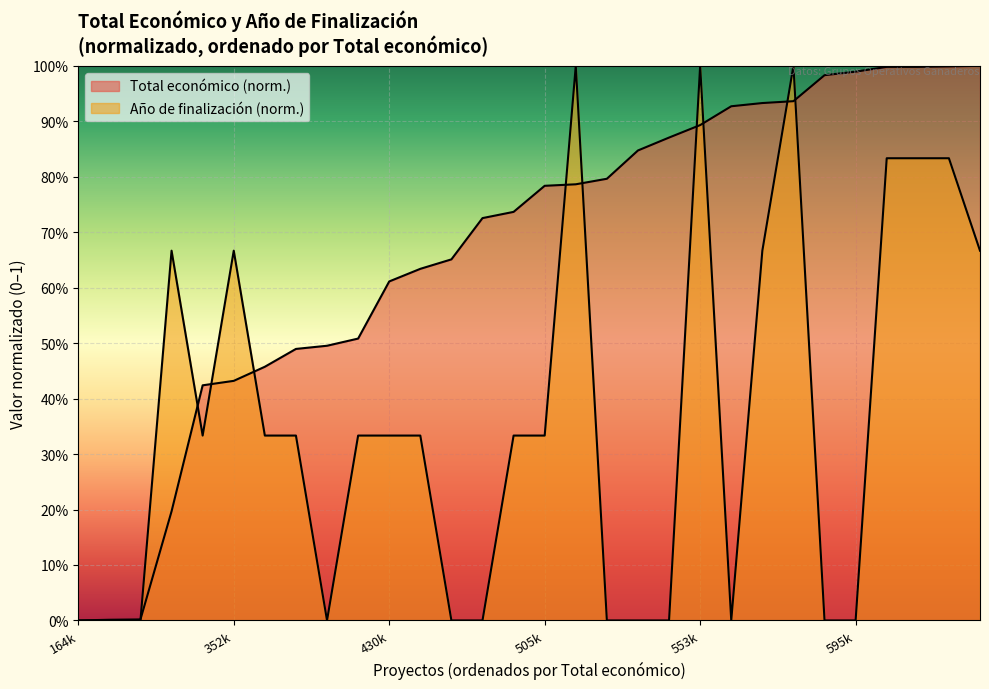

What are all the series names shown in the legend?

Total económico, Año de finalización